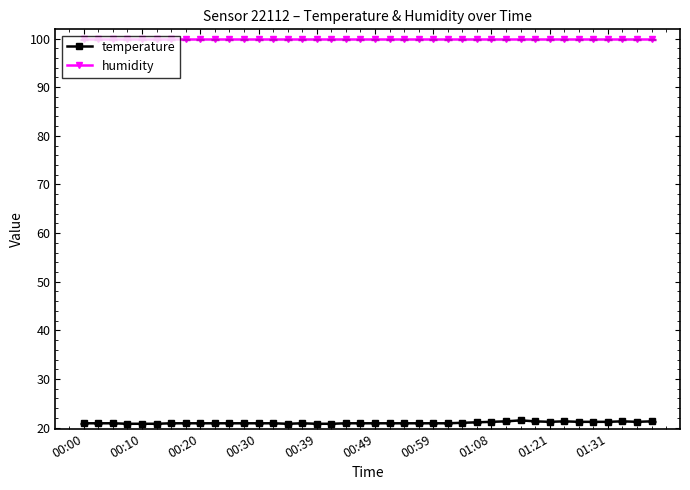

What is the maximum value for temperature?

21.5